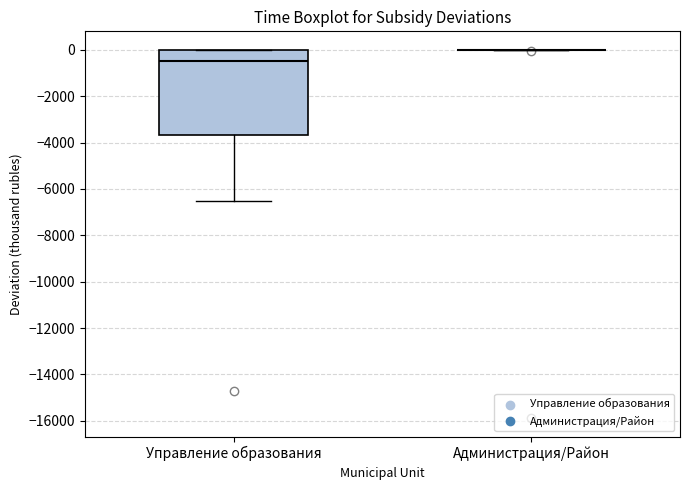

Where does the lower whisker of the box for Управление образования end on the y-axis? The values are not printed on the chart, so give them approximately, as read against the axis.

-6600